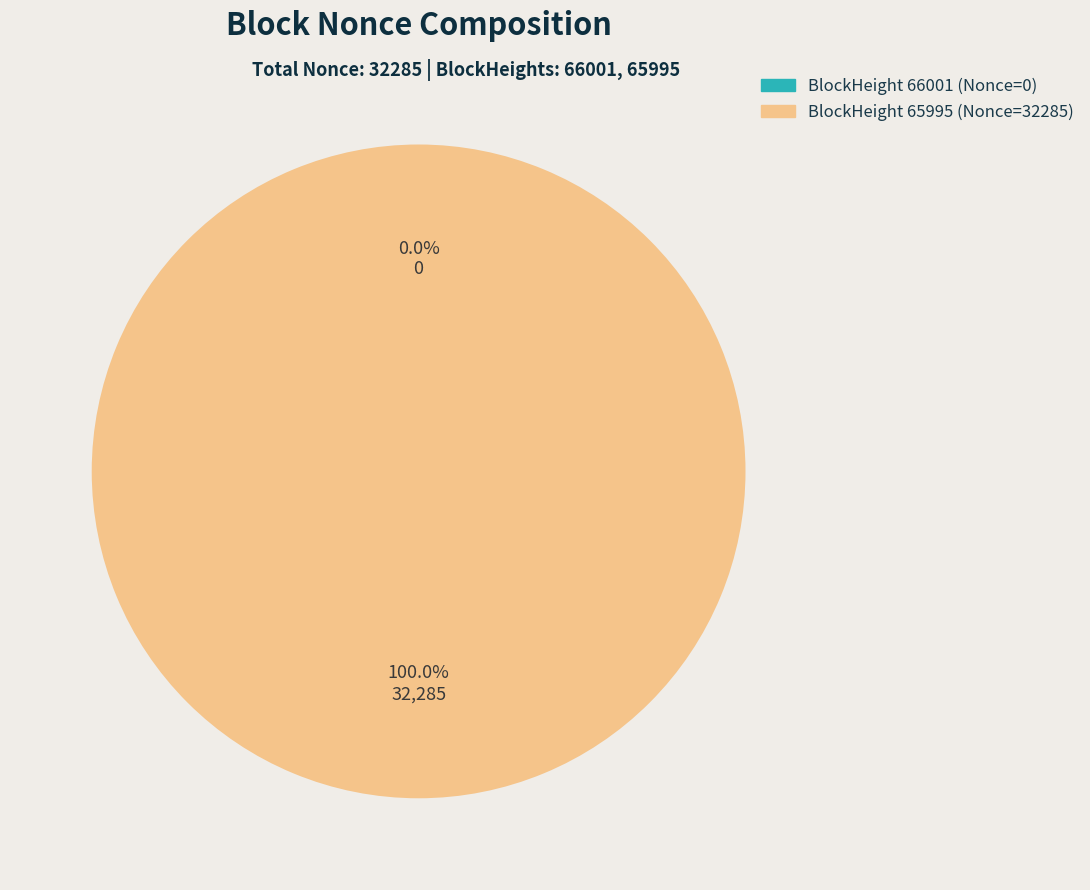

Is it true that 65995 is 100% of the pie?

True